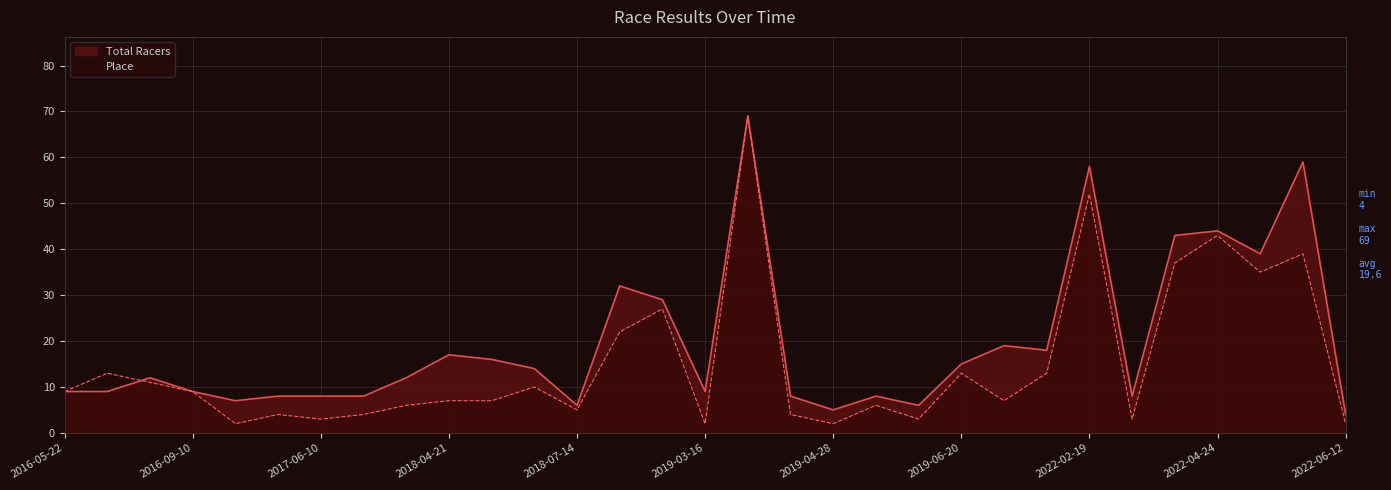

Is it true that Place equals 16 at 2016-07-17?

False